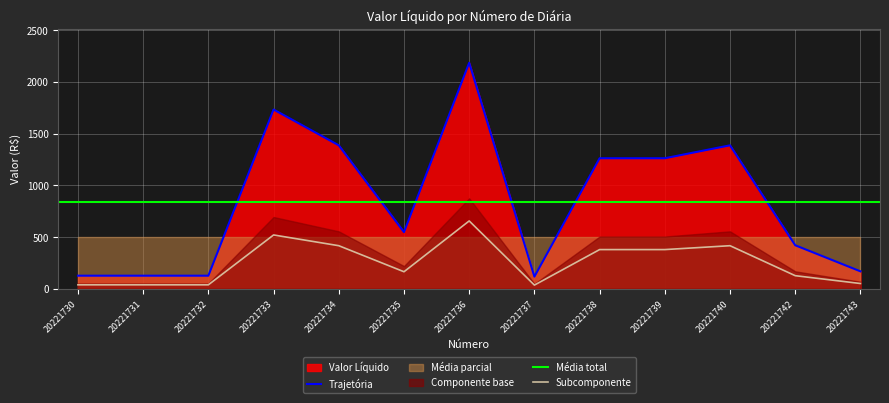

Reading left to right, list all the values displayed in this chart.

126	126	126	1732	1386	547	2184	117	1261	1261	1386	420	168